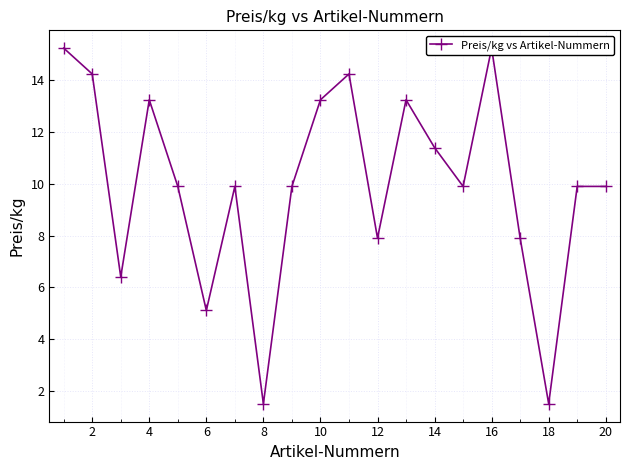

Reading left to right, what are all the values shown in this chart?

15.2	14.2	6.4	13.2	9.9	5.1	9.9	1.5	9.9	13.2	14.2	7.9	13.2	11.4	9.9	15.2	7.9	1.5	9.9	9.9